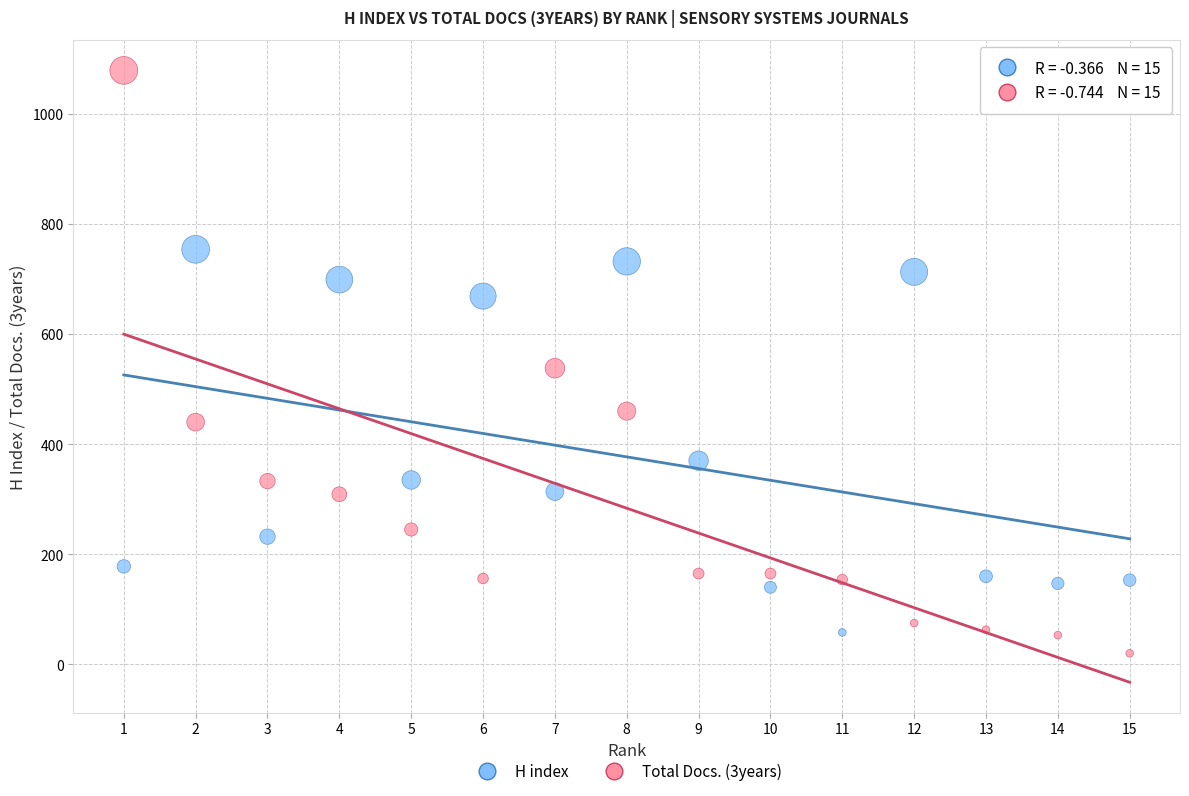

Which series contains the lowest Y value?

Total Docs. (3years)